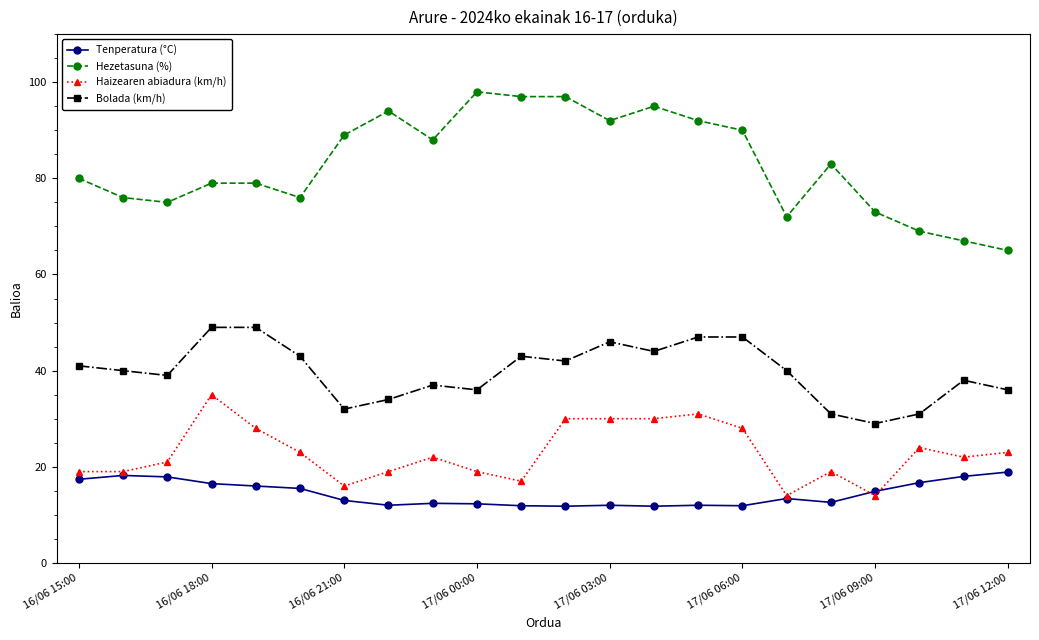

Rank the series by their maximum value, from highest to lowest.

Hezetasuna (%), Bolada (km/h), Haizearen abiadura (km/h), Tenperatura (°C)